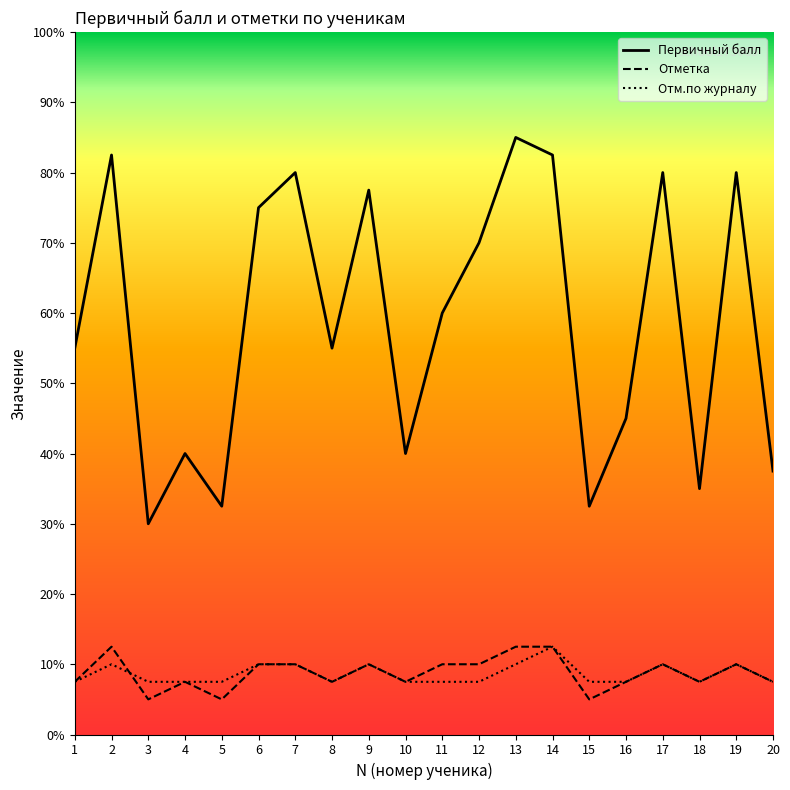

Reading left to right, transcribe all the data shown in this chart.

Первичный балл: 1=22	2=33	3=12	4=16	5=13	6=30	7=32	8=22	9=31	10=16	11=24	12=28	13=34	14=33	15=13	16=18	17=32	18=14	19=32	20=15
Отметка: 1=3	2=5	3=2	4=3	5=2	6=4	7=4	8=3	9=4	10=3	11=4	12=4	13=5	14=5	15=2	16=3	17=4	18=3	19=4	20=3
Отм.по журналу: 1=3	2=4	3=3	4=3	5=3	6=4	7=4	8=3	9=4	10=3	11=3	12=3	13=4	14=5	15=3	16=3	17=4	18=3	19=4	20=3